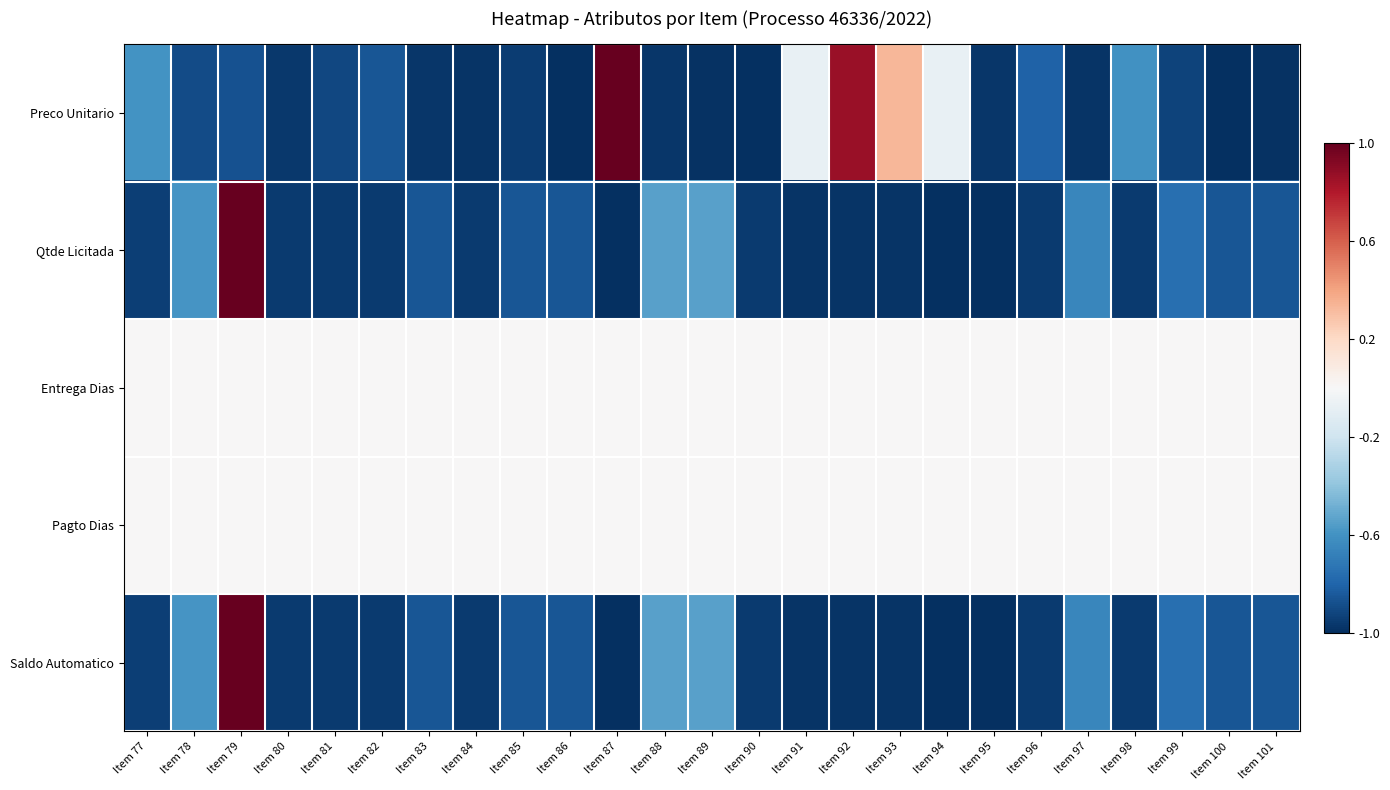

What is the smallest value displayed?

-1.0